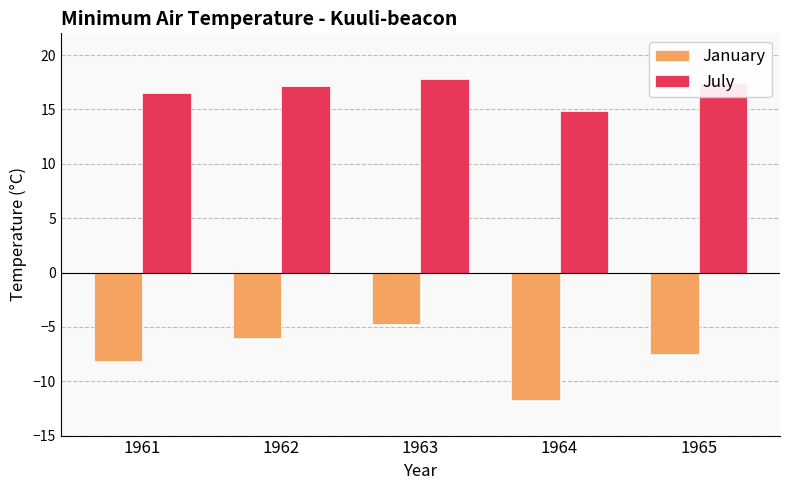

Reading left to right, list all the values displayed in this chart.

January: -8.1	-6.0	-4.7	-11.7	-7.5
July: 16.5	17.2	17.8	14.9	17.4